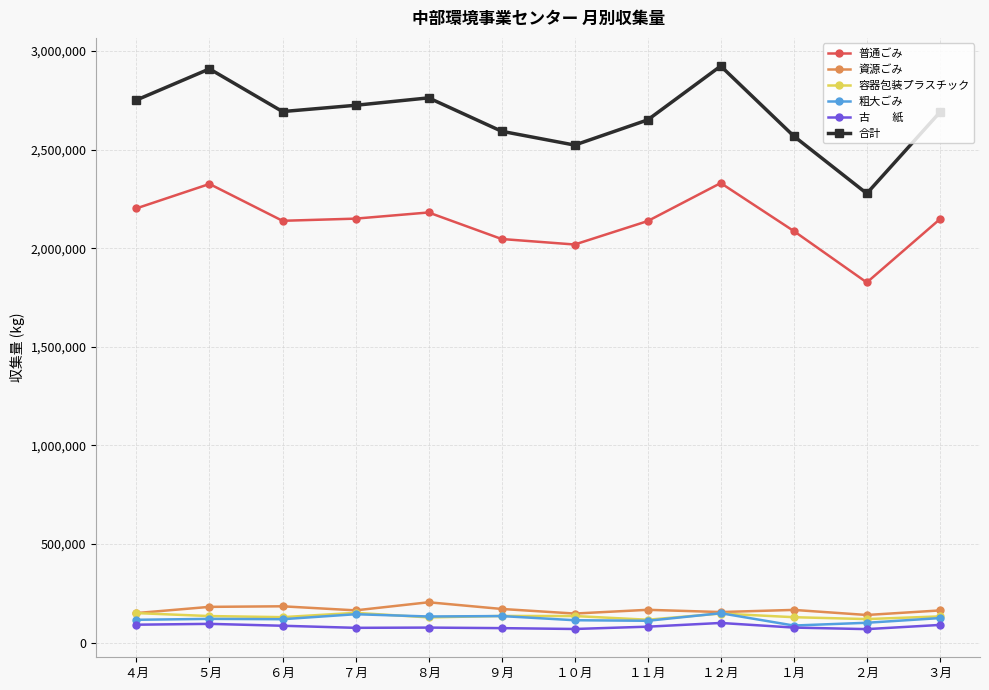

What is the total value across all series at ８月?

5482246